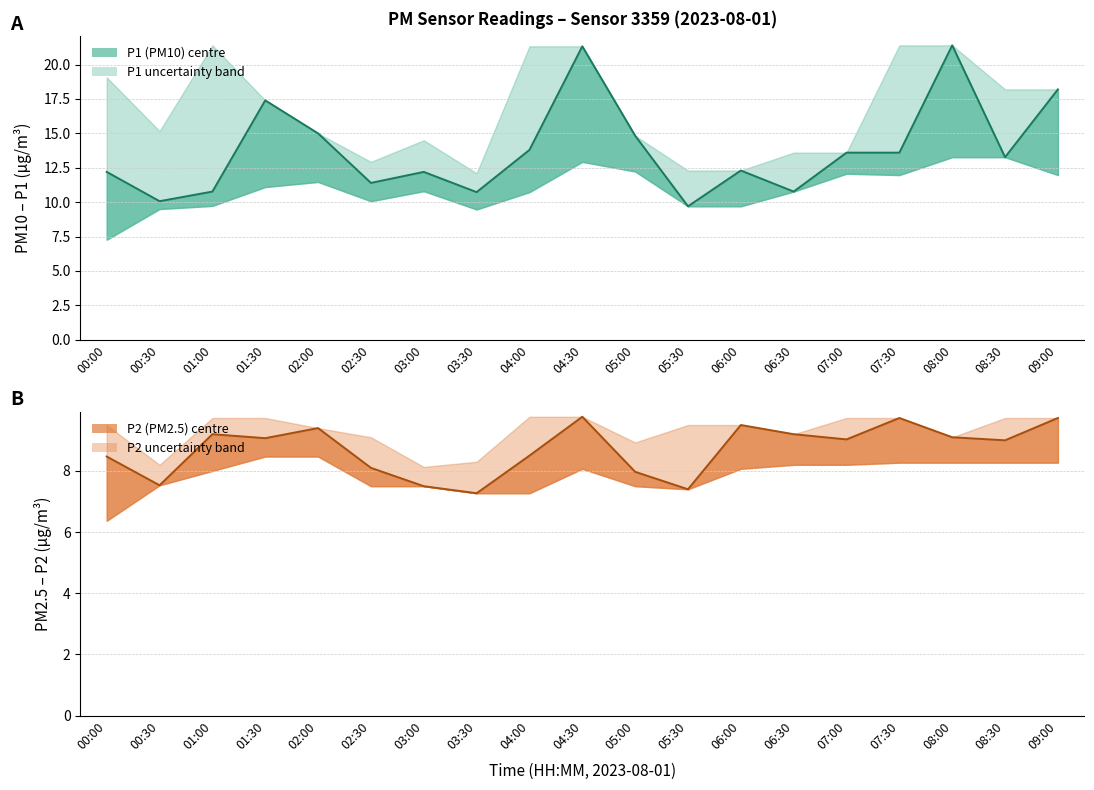

List the series in order of their peak value, lowest first.

P2_lower, P2, P2_upper, P1_lower, P1, P1_upper